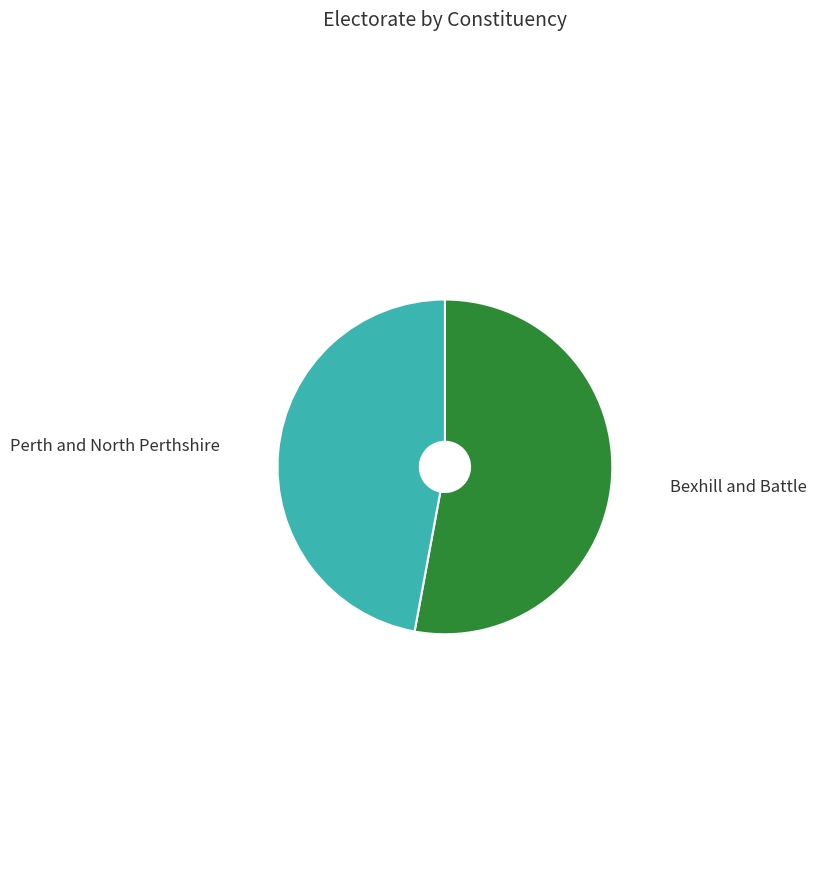

Is there a majority slice in this chart?

Yes